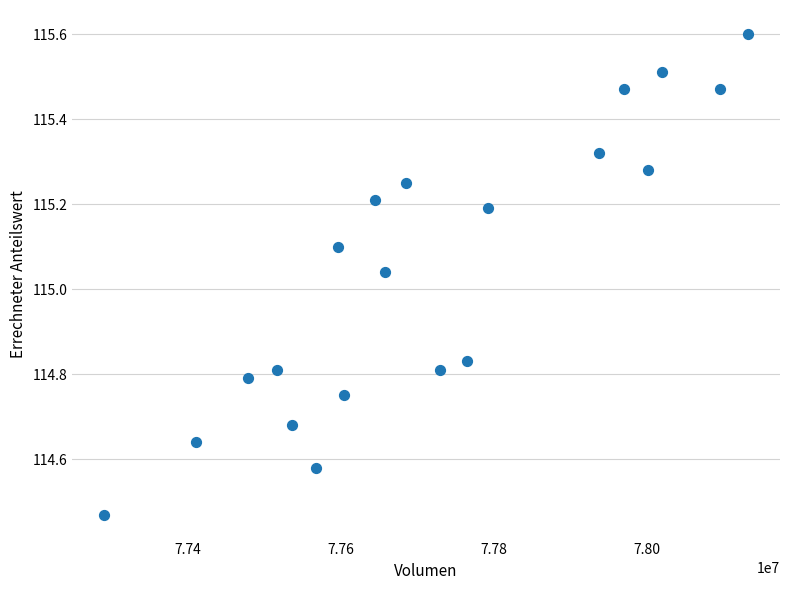

What is the range of Y values (max minus min)?

1.1